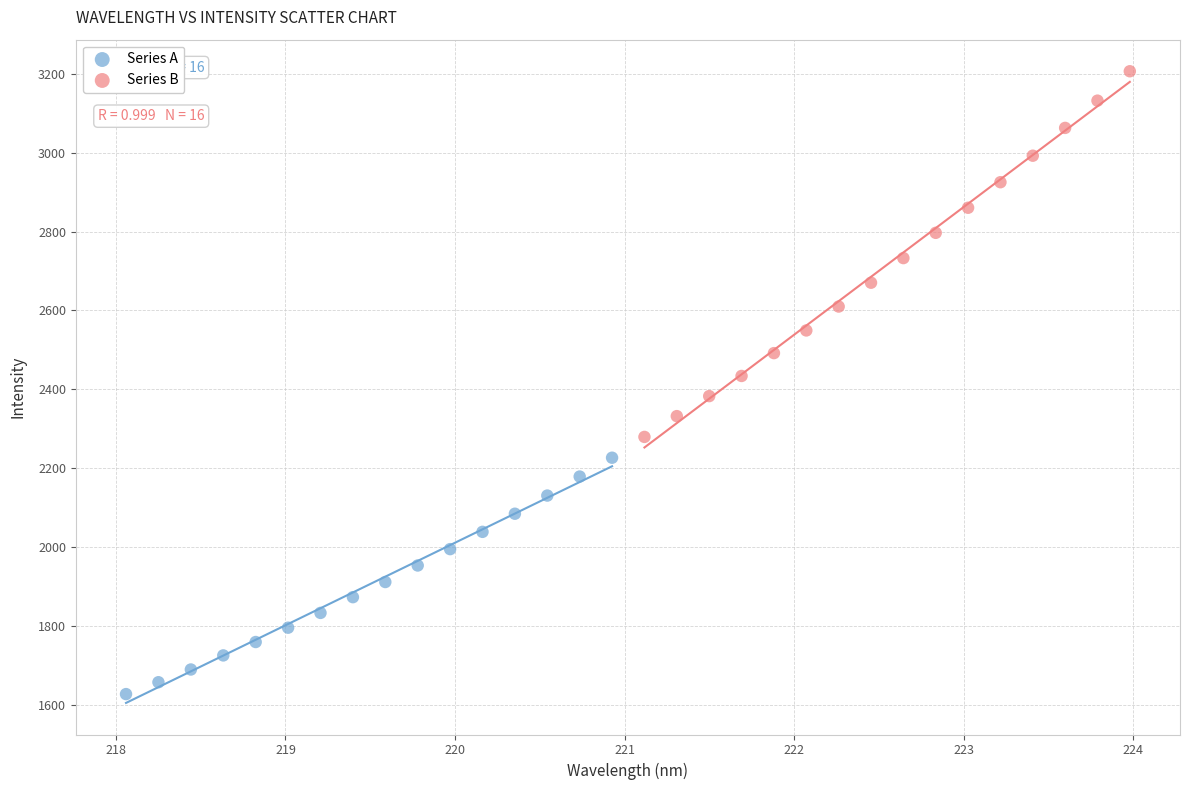

Which series contains the lowest Y value?

Series A